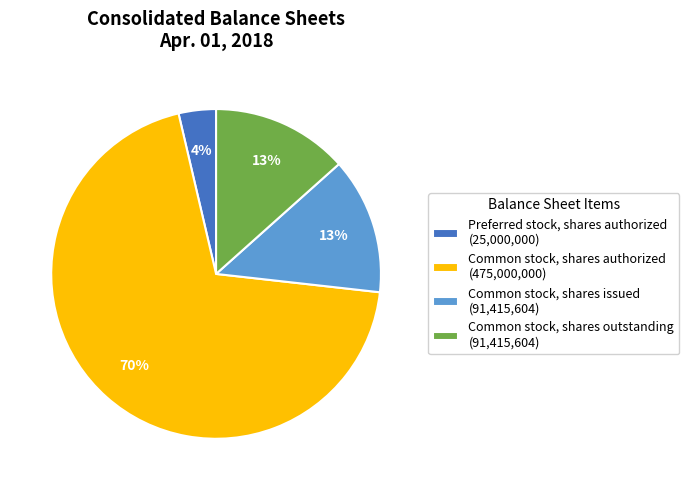

True or false: Common stock, shares issued (91,415,604) accounts for 13% of the total.

True